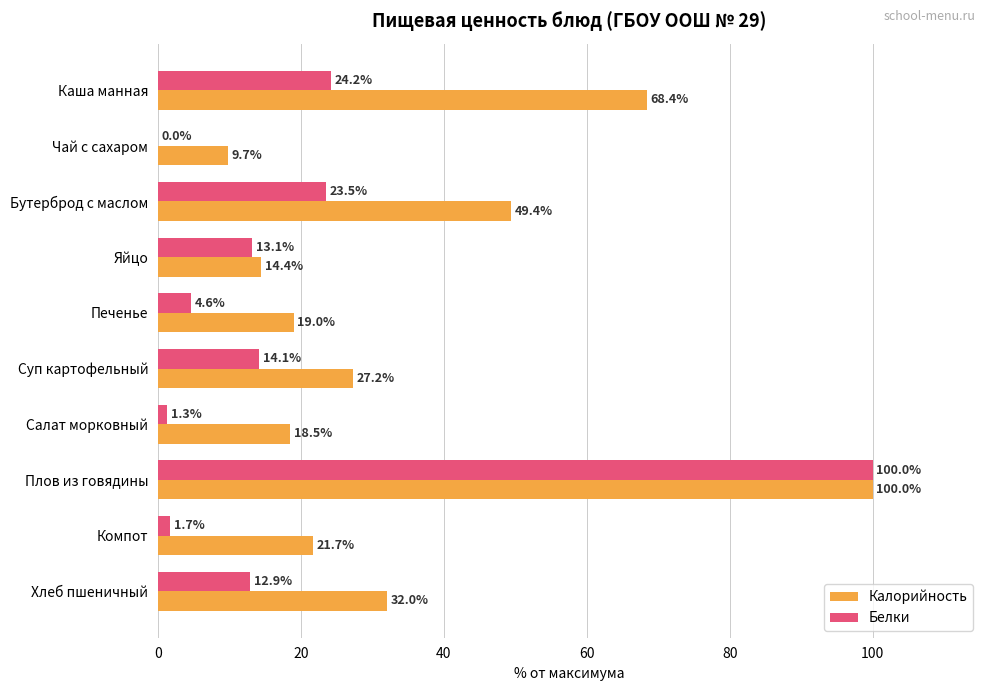

Which label corresponds to the largest value in the chart?

Плов из говядины